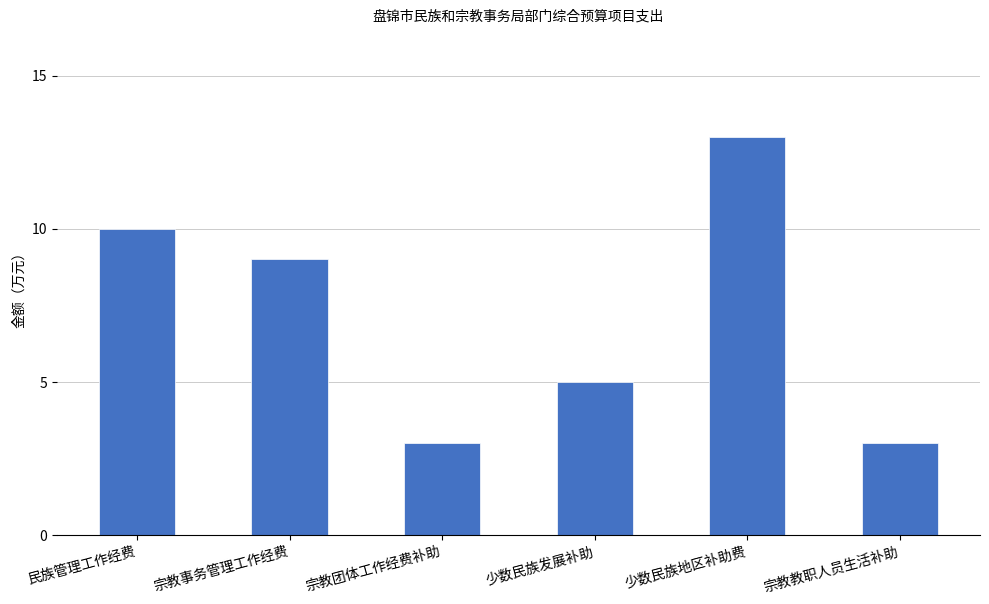

What is the maximum value shown in the chart?

13